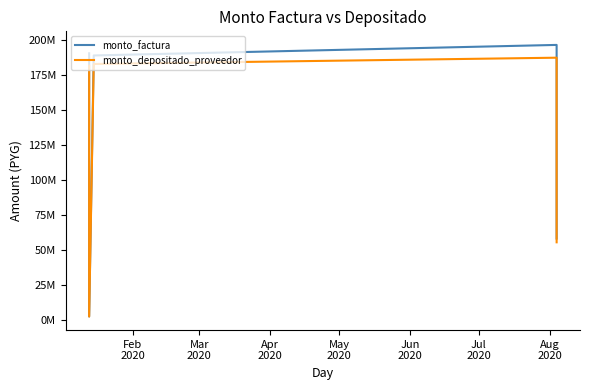

What are all the series names shown in the legend?

monto_factura, monto_depositado_proveedor